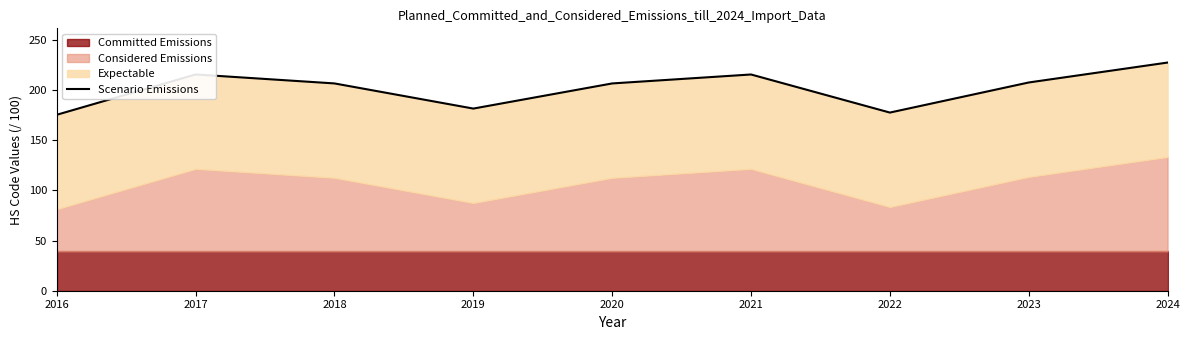

How many data points are above 206?

6